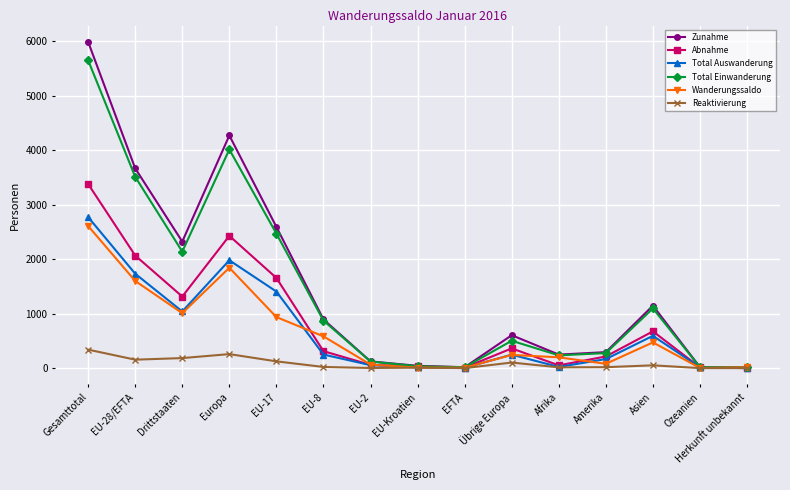

List the series in order of their peak value, highest first.

Zunahme, Total Einwanderung, Abnahme, Total Auswanderung, Wanderungssaldo, Reaktivierung